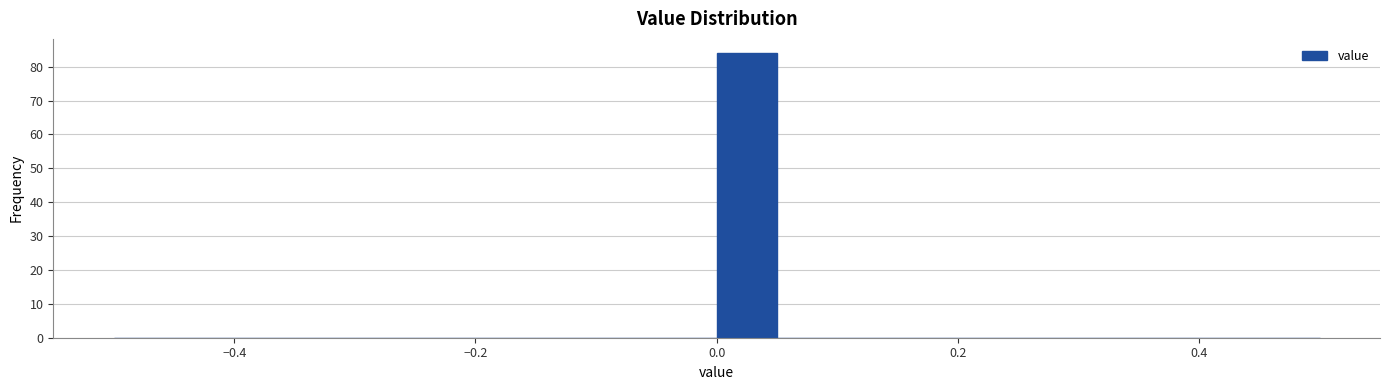

Read against the x-axis, roughly where is the centre of the tallest bar?

0.02